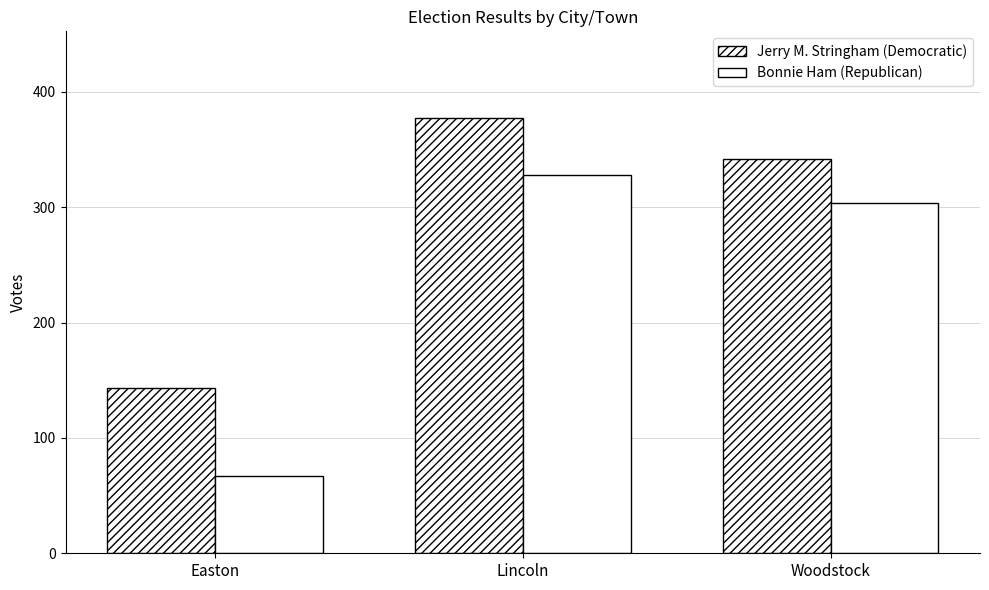

How many series are shown in this chart?

2